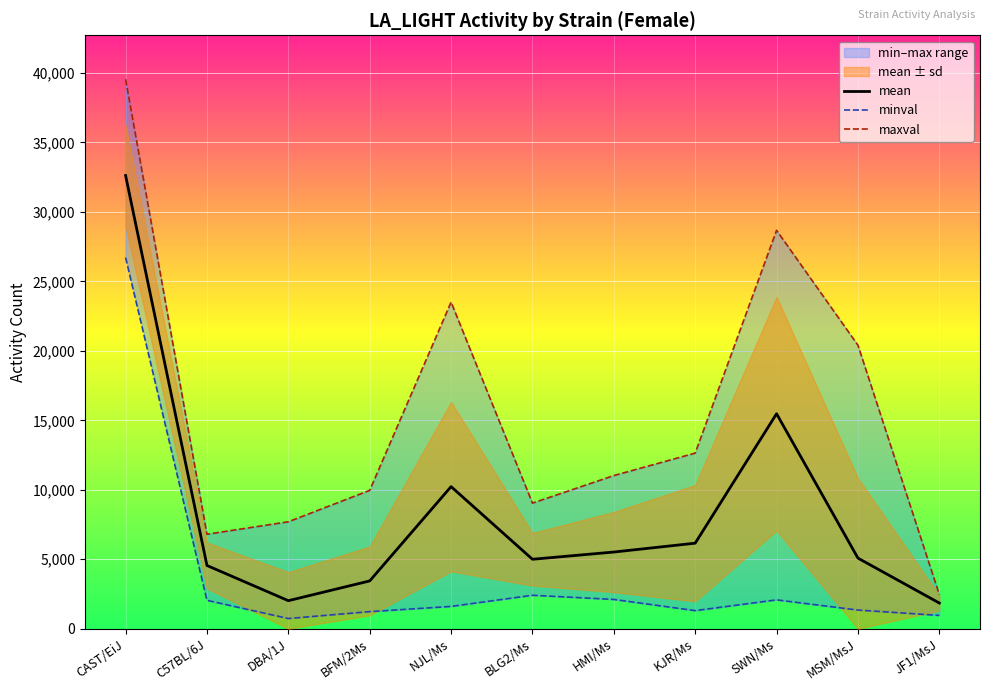

Is it true that maxval equals 39536 at CAST/EiJ?

True